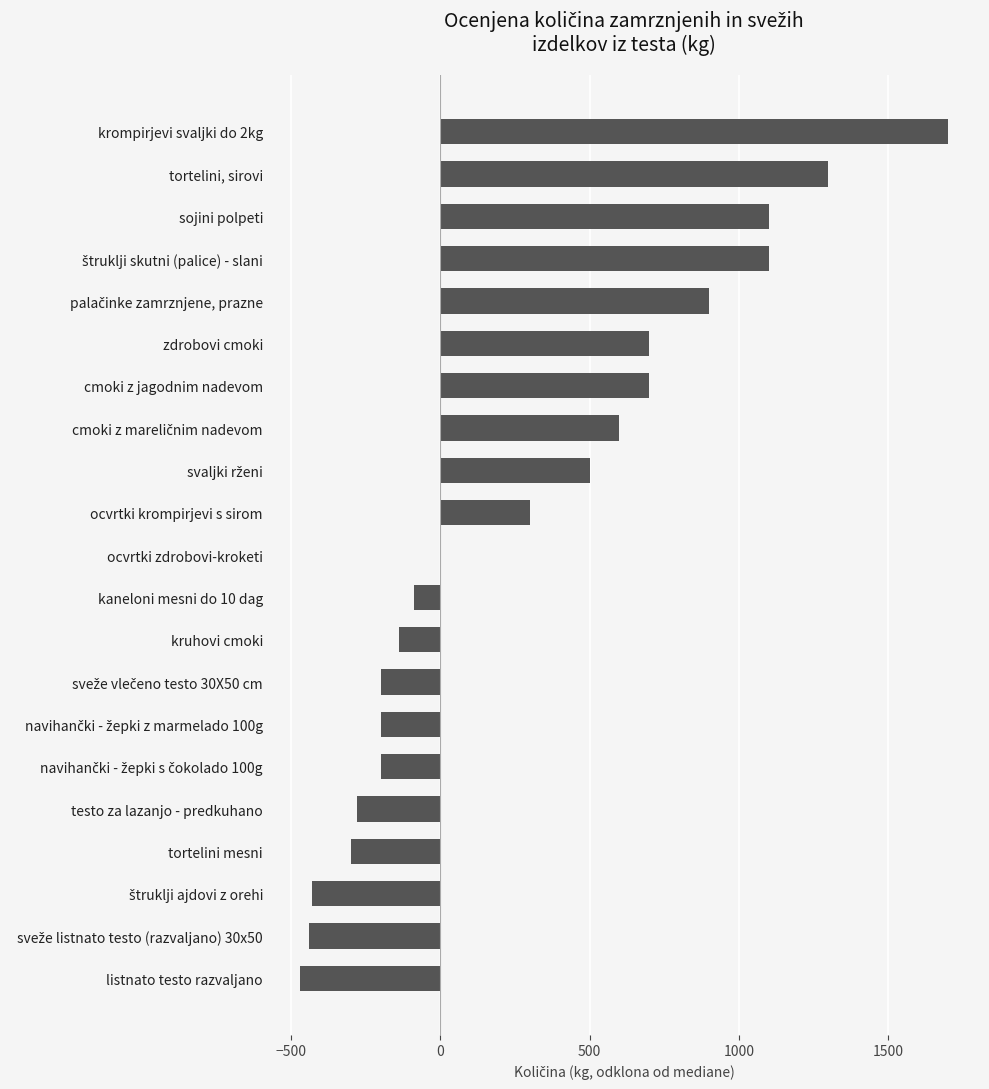

What is the change in value from sojini polpeti to tortelini, sirovi?

+200